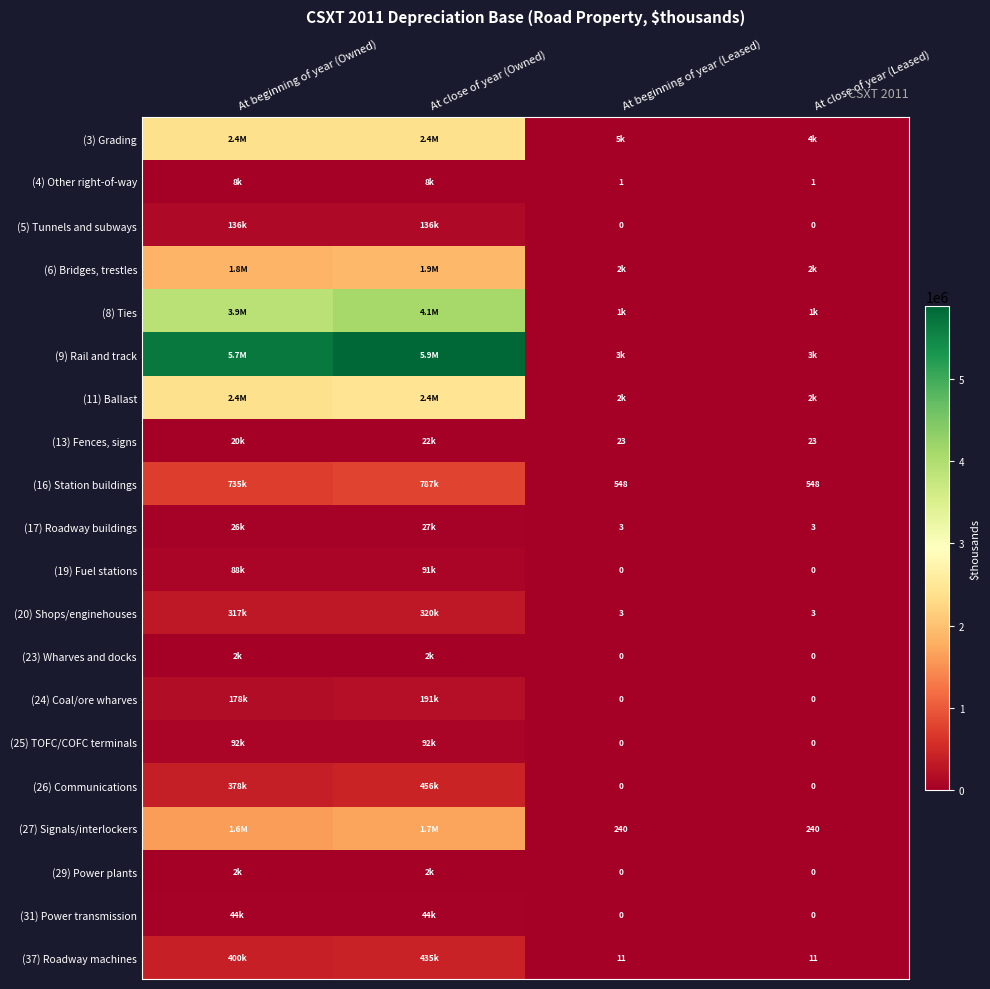

The value of (27) Signals/interlockers at At beginning of year (Leased) is 240. True or false?

True